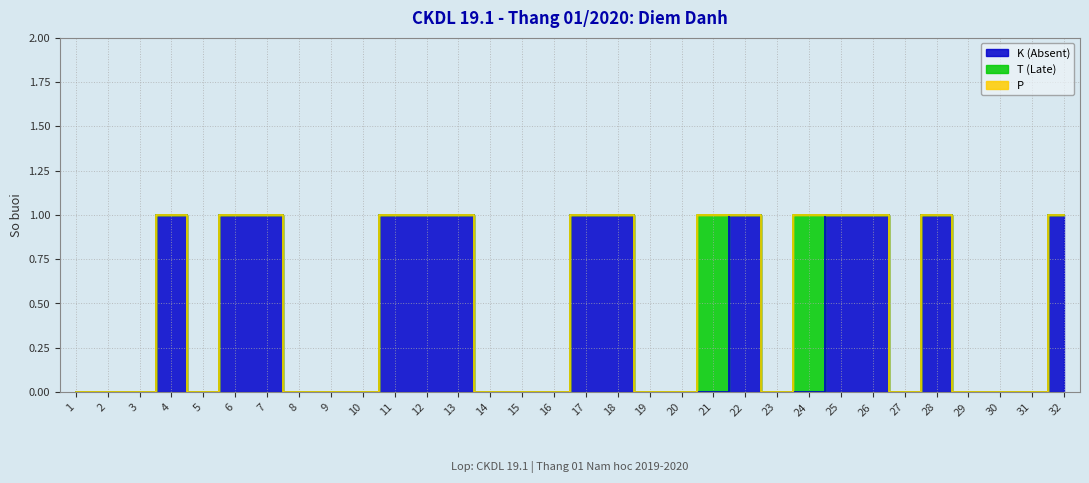

How many values in K (Absent) are above zero?

13